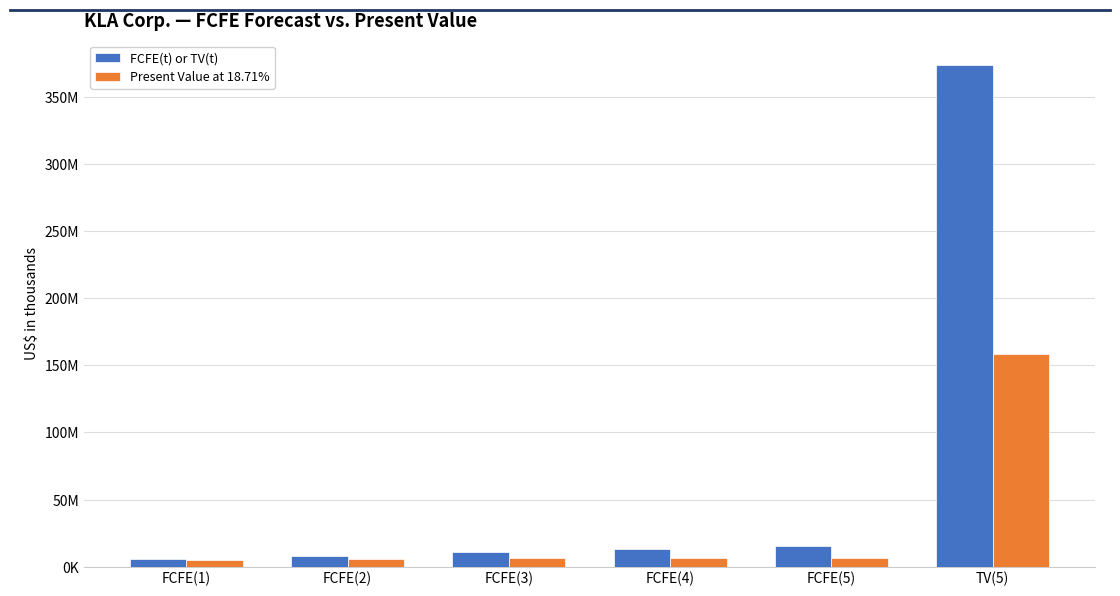

Reading right to left, extract all data points from this chart.

FCFE(t) or TV(t): TV(5)=373696894	FCFE(5)=15072363	FCFE(4)=13208916	FCFE(3)=10707586	FCFE(2)=8074298	FCFE(1)=5691493
Present Value at 18.71%: TV(5)=158520887	FCFE(5)=6393643	FCFE(4)=6651518	FCFE(3)=6400763	FCFE(2)=5729696	FCFE(1)=4794459